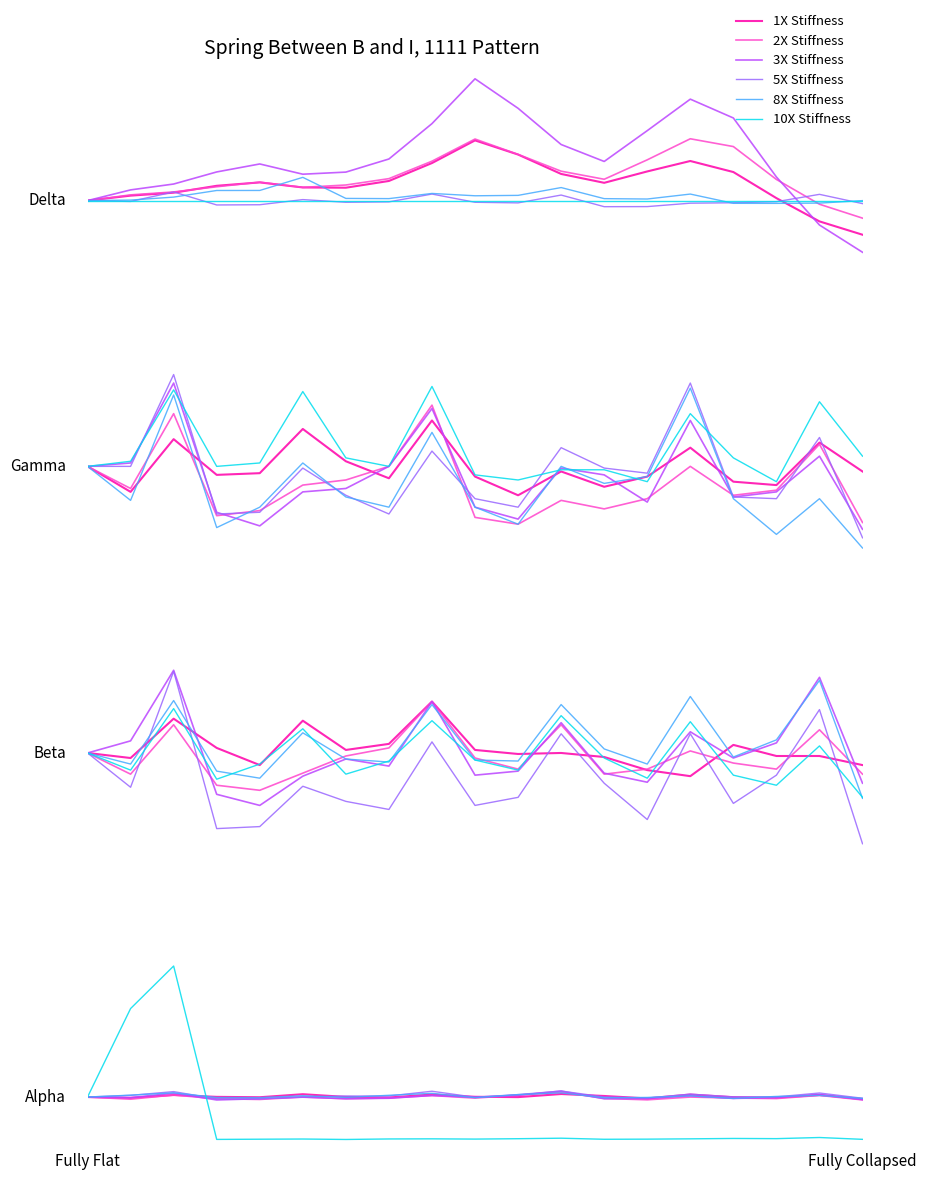

Rank the series at Fully Collapsed from lowest to highest value.

2X Stiffness, 1X Stiffness, 3X Stiffness, 5X Stiffness, 8X Stiffness, 10X Stiffness